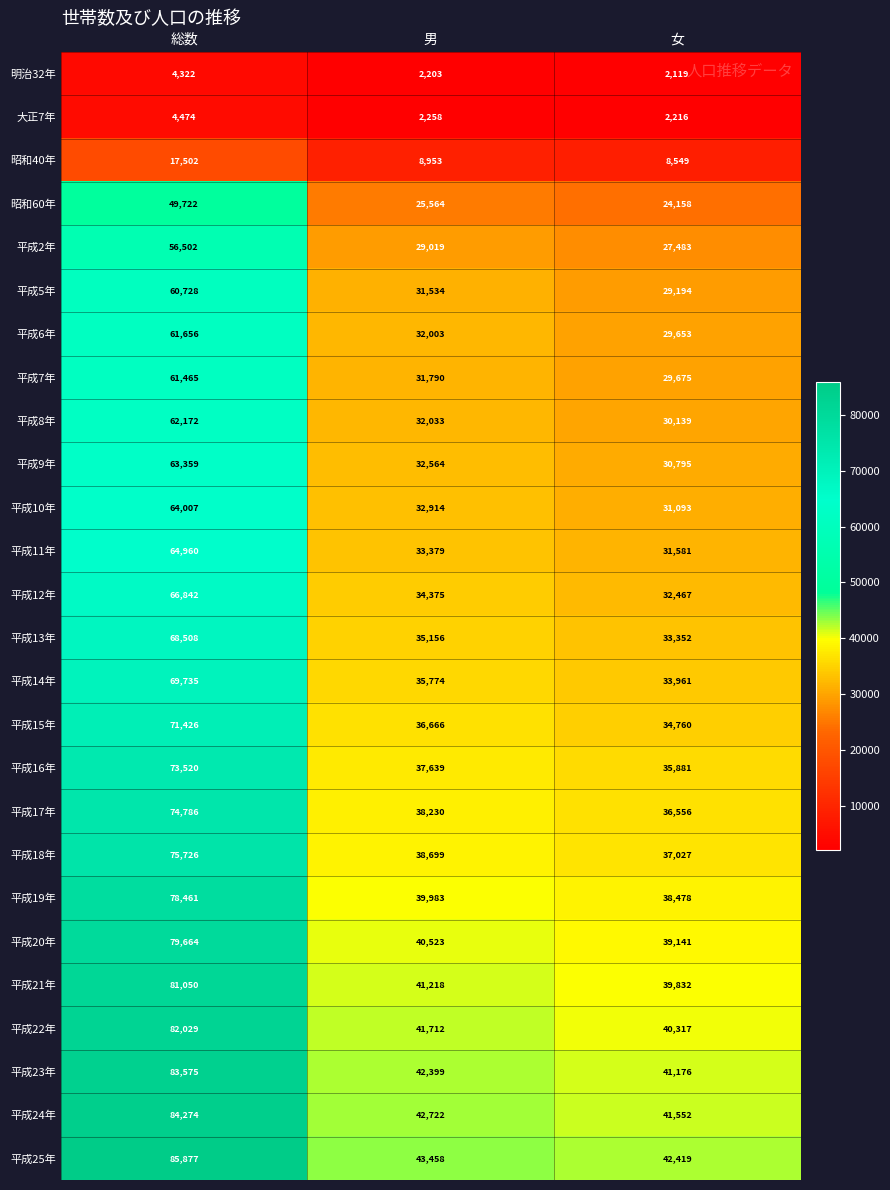

What is the total value across all series at 女?

803574